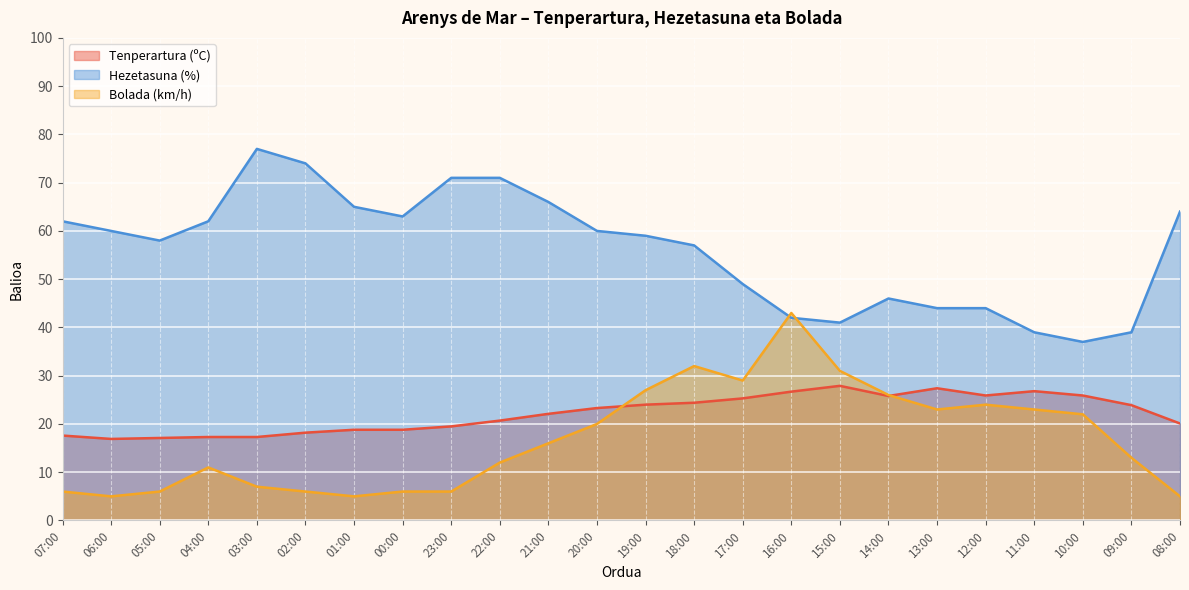

What is the average value of the Tenperartura (ºC) series?

22.2